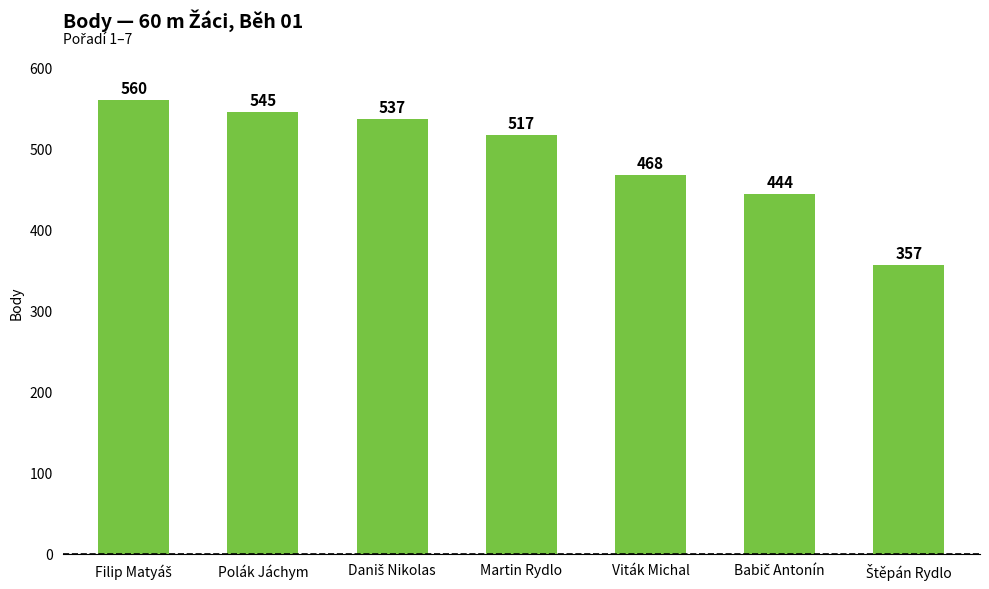

What is the average value?

490